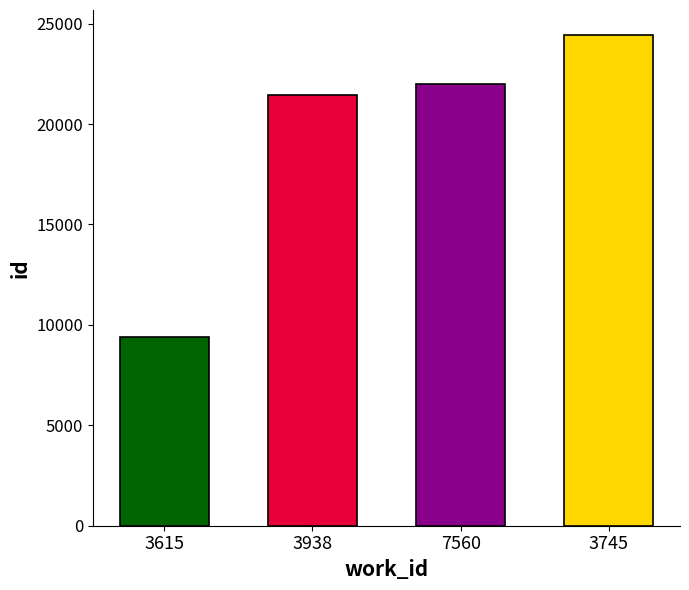

What is the sum of the values at 7560 and 3745?

46450